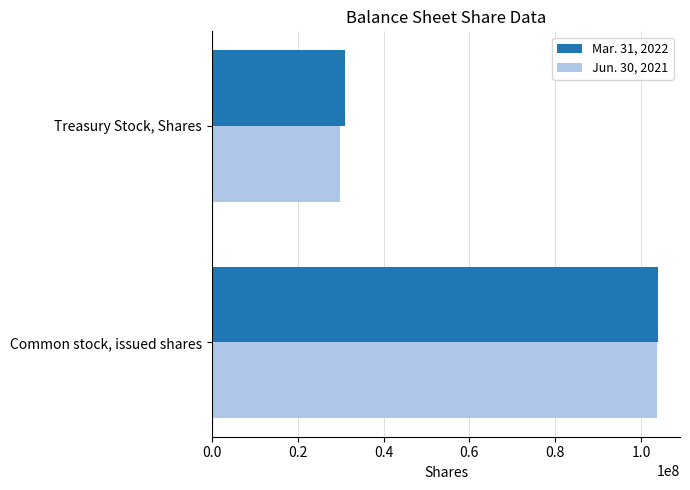

Is it true that Mar. 31, 2022 equals 103895934 at Common stock, issued shares?

True